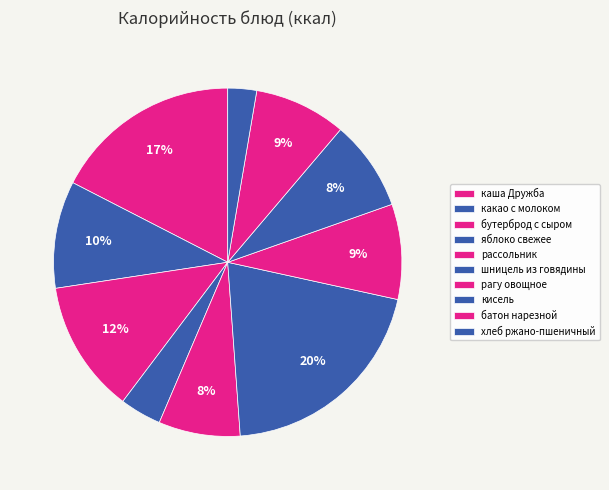

To the nearest percent, what percentage of the pie is каша Дружба?

17%